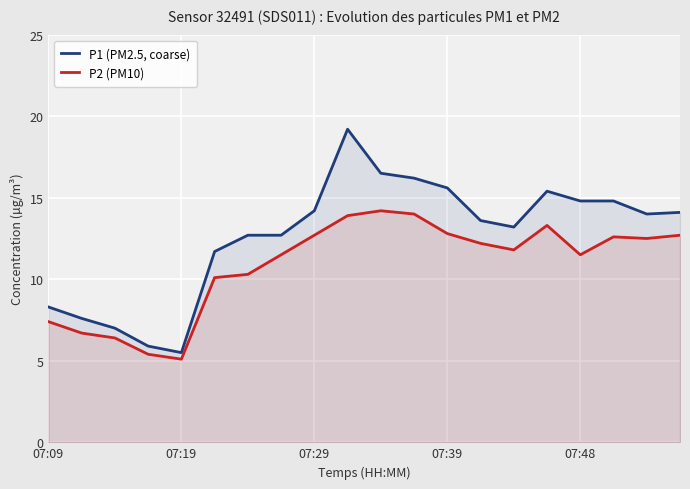

At which label does P2 (PM10) first exceed 12?

07:29